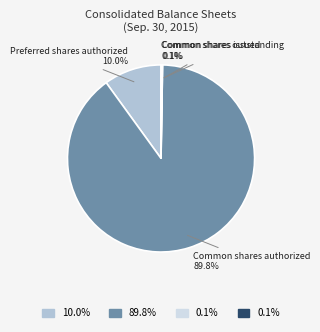

Is Common shares authorized the majority of the pie?

Yes